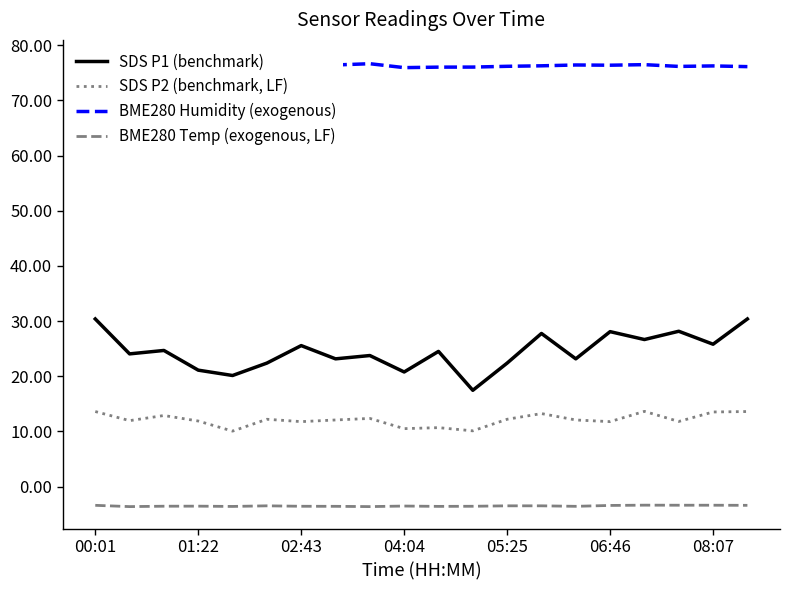

Is it true that SDS P1 (benchmark) equals 21.1 at 01:22?

True